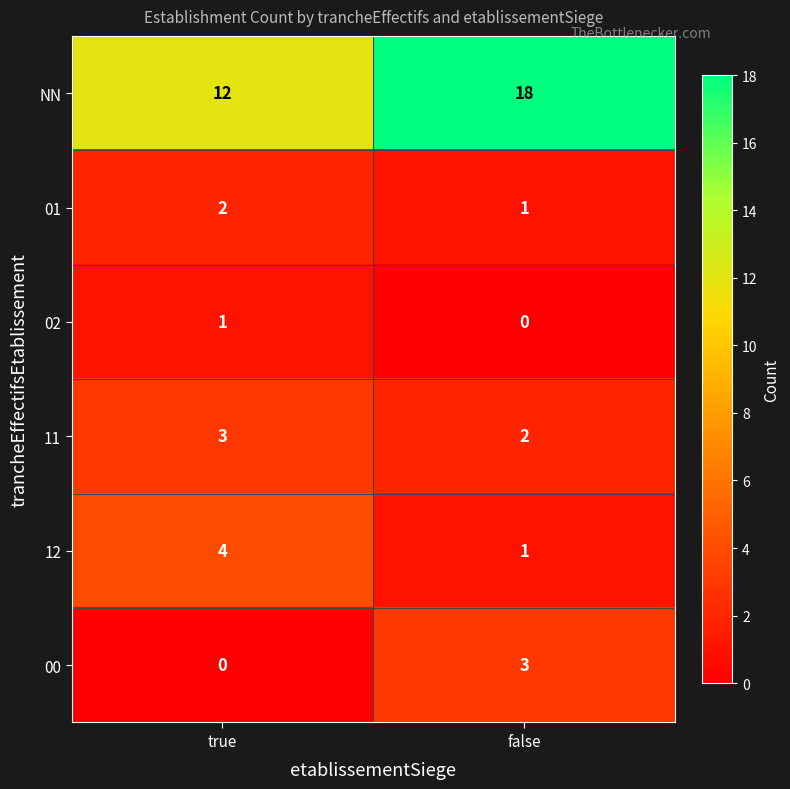

What is the difference between the maximum and minimum values in the 00 series?

3